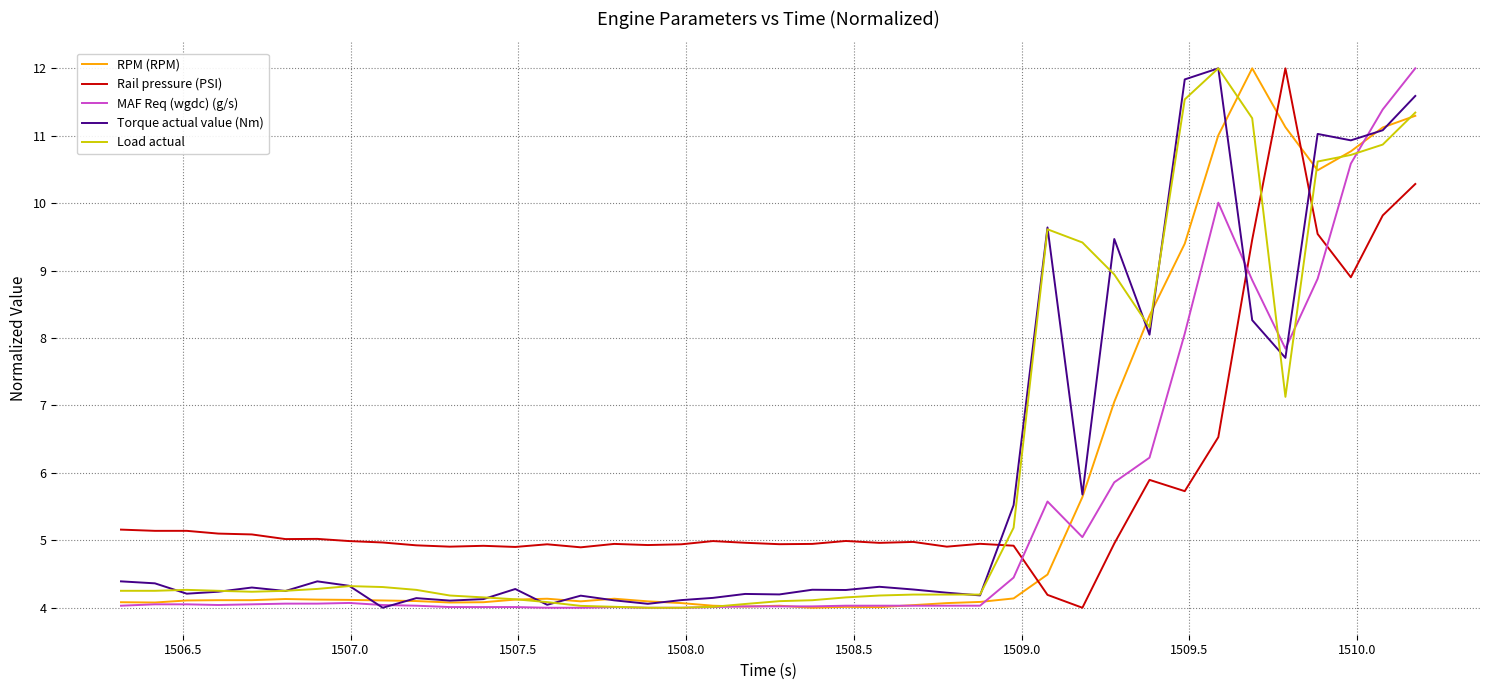

True or false: Load actual and Rail pressure (PSI) intersect in this chart.

True